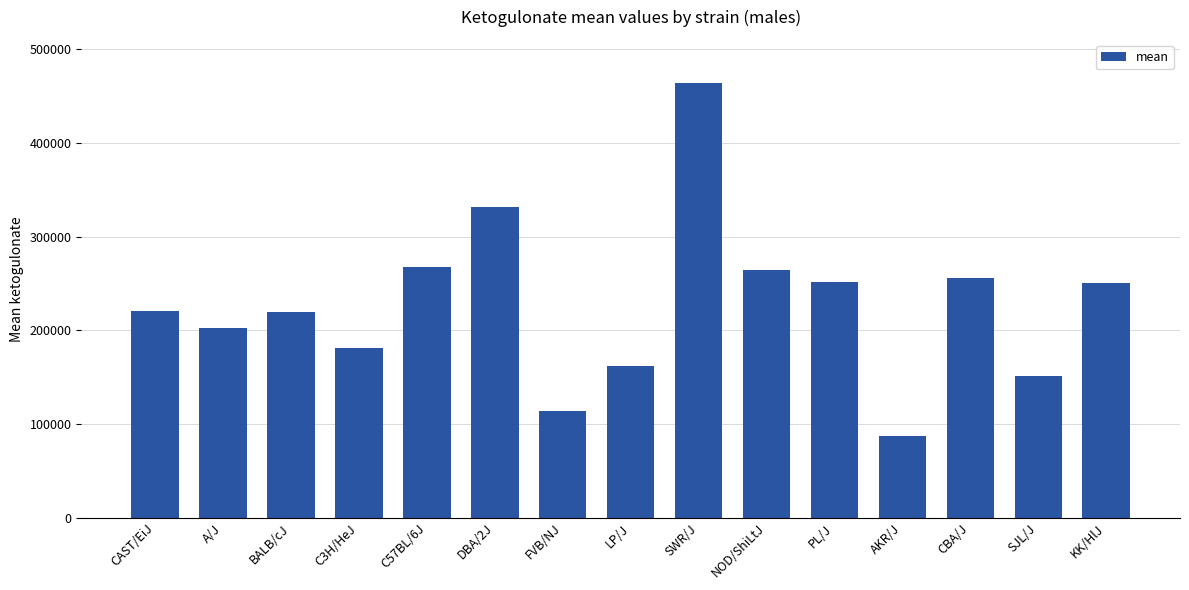

What is the difference between the maximum and minimum values?

376701